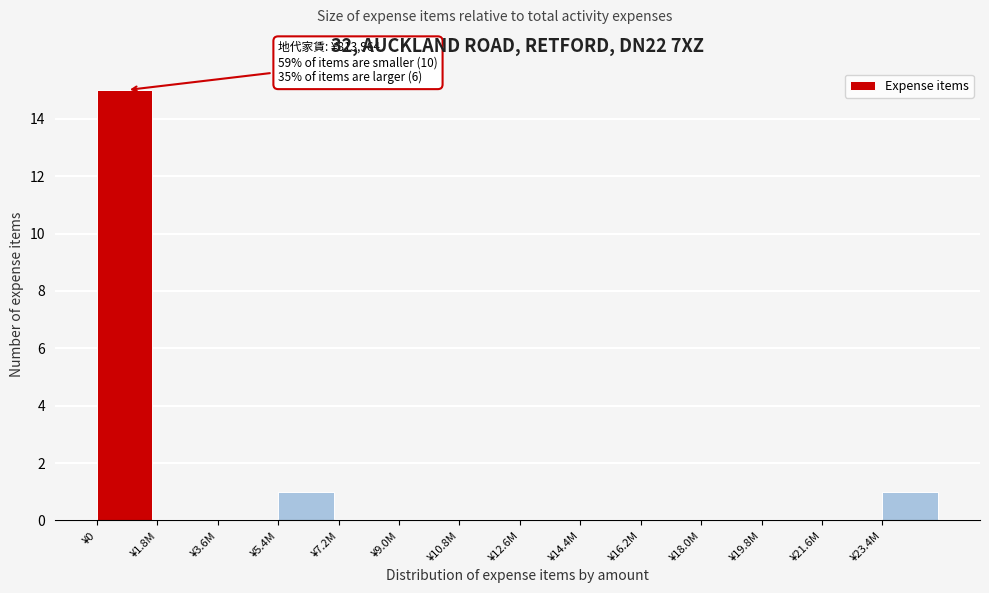

Reading left to right, list all the values displayed in this chart.

¥0=15	¥1.8M=0	¥3.6M=0	¥5.4M=1	¥7.2M=0	¥9.0M=0	¥10.8M=0	¥12.6M=0	¥14.4M=0	¥16.2M=0	¥18.0M=0	¥19.8M=0	¥21.6M=0	¥23.4M=1